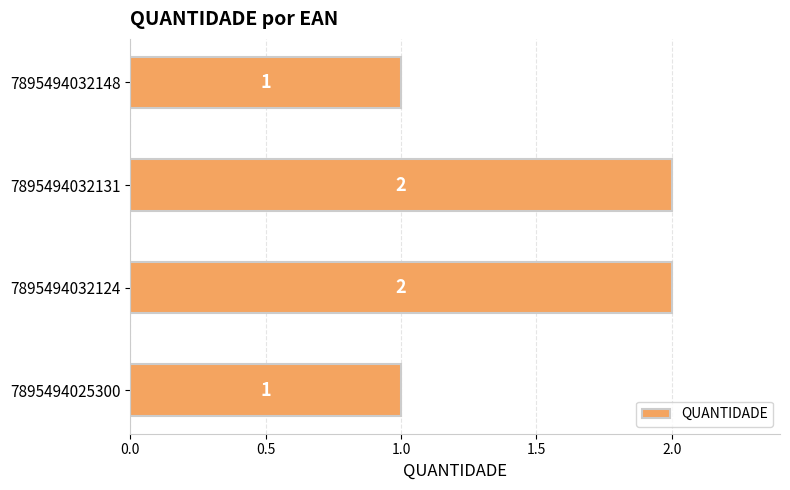

What is the greatest value displayed?

2